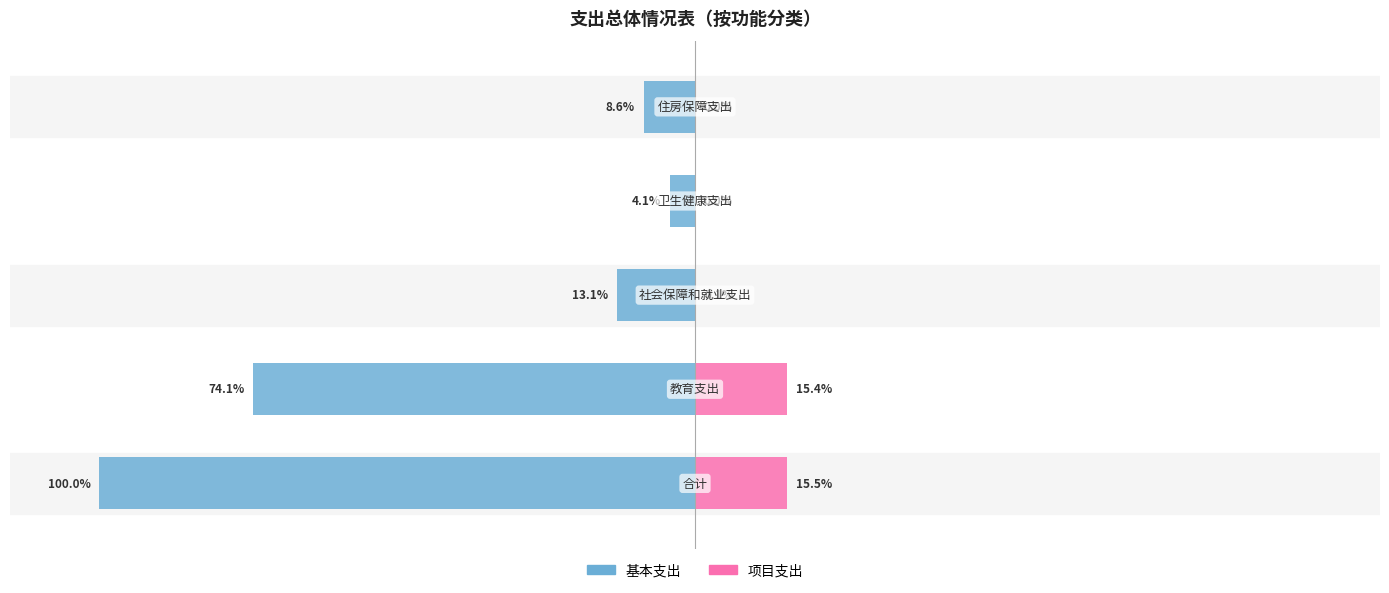

Reading left to right, list all the values displayed in this chart.

基本支出: 0=-100.0	1=-74.1	2=-13.1	3=-4.1	4=-8.6
项目支出: 0=15.5	1=15.4	2=0.1	3=0.0	4=0.0